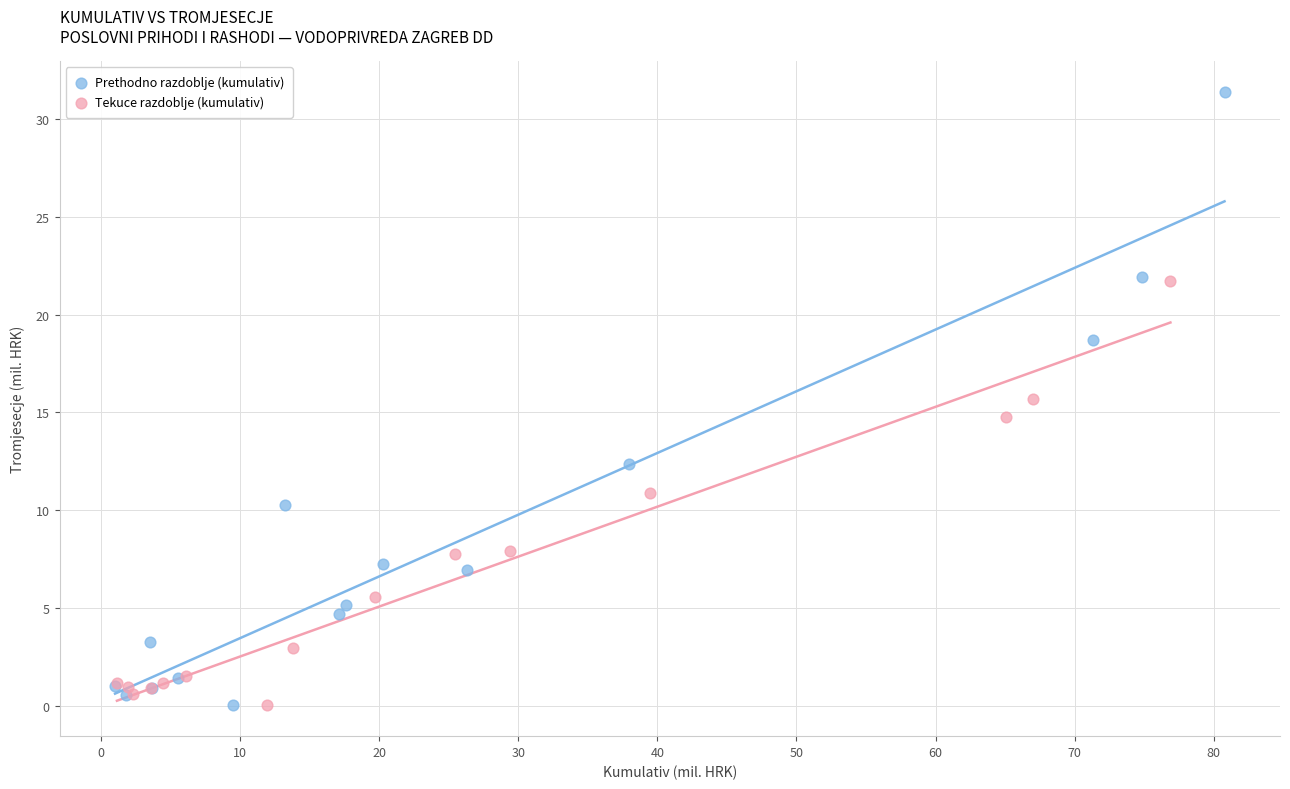

What are all the series names shown in the legend?

Prethodno razdoblje (kumulativ), Tekuce razdoblje (kumulativ)